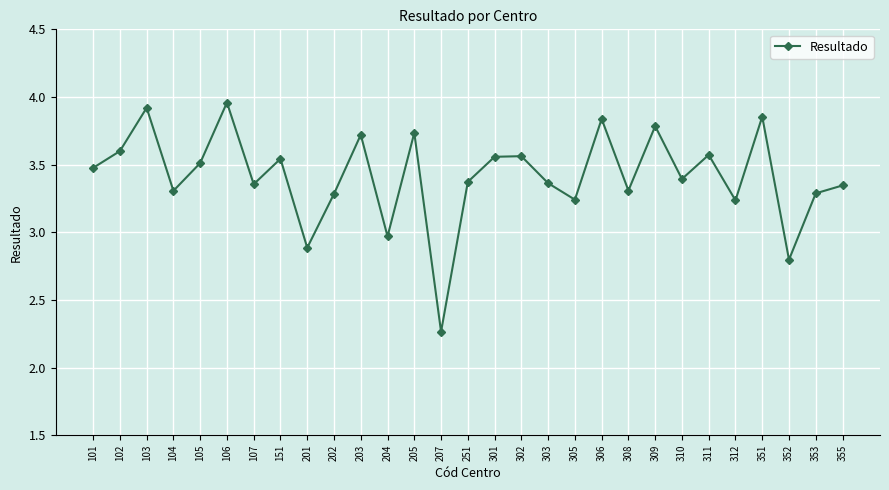

Does the chart have visible grid lines?

Yes